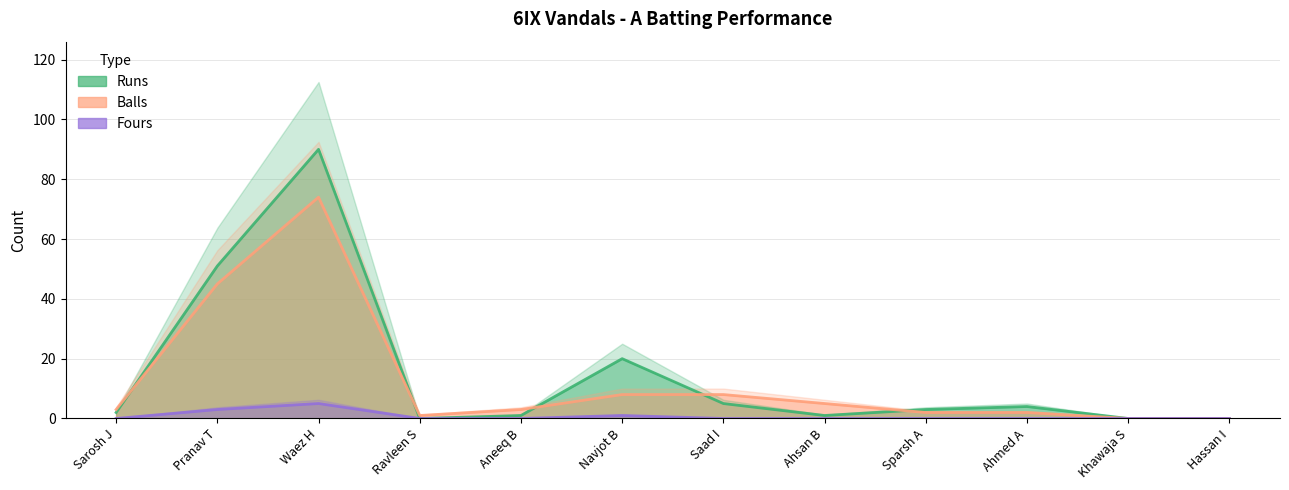

What value does the Balls series have at Aneeq B?

3